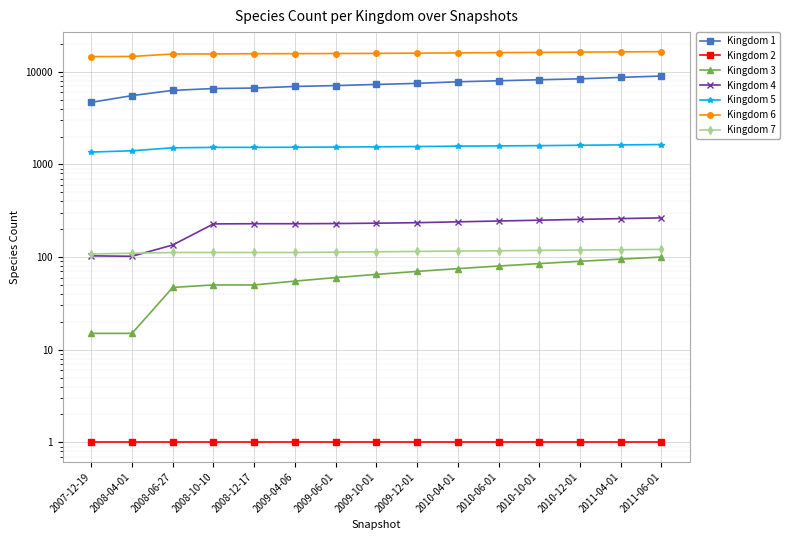

At which label does Kingdom 6 reach its peak?

2011-06-01